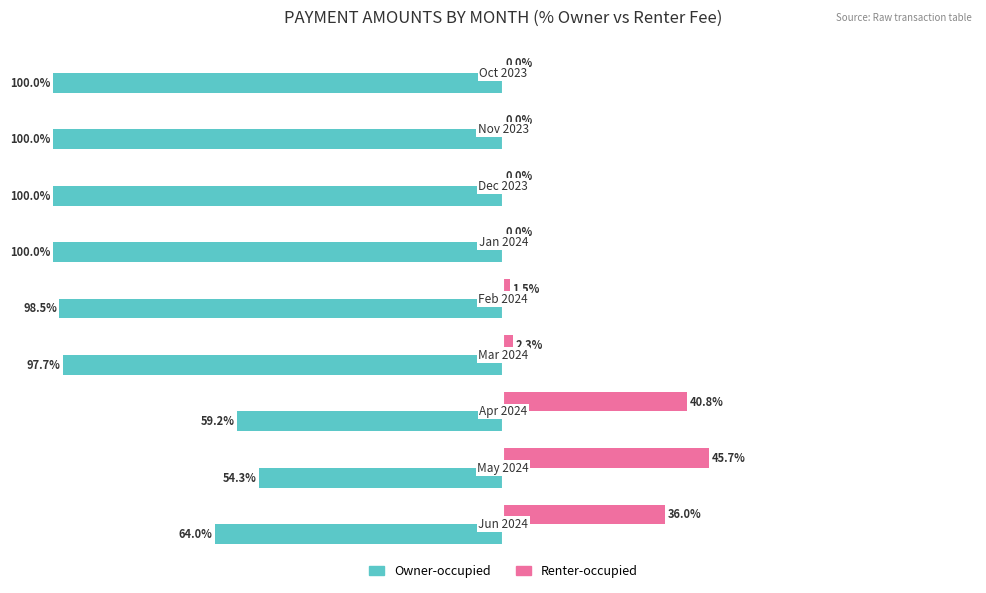

Which series has the largest total across all categories?

Renter-occupied